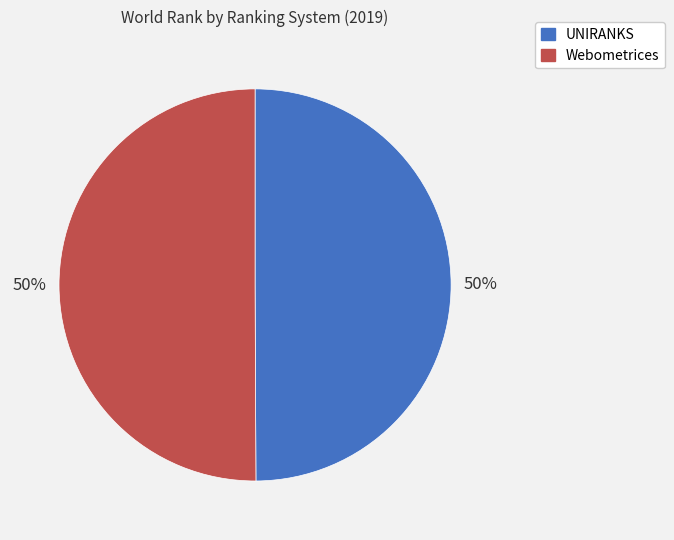

Count the number of slices in the pie.

2